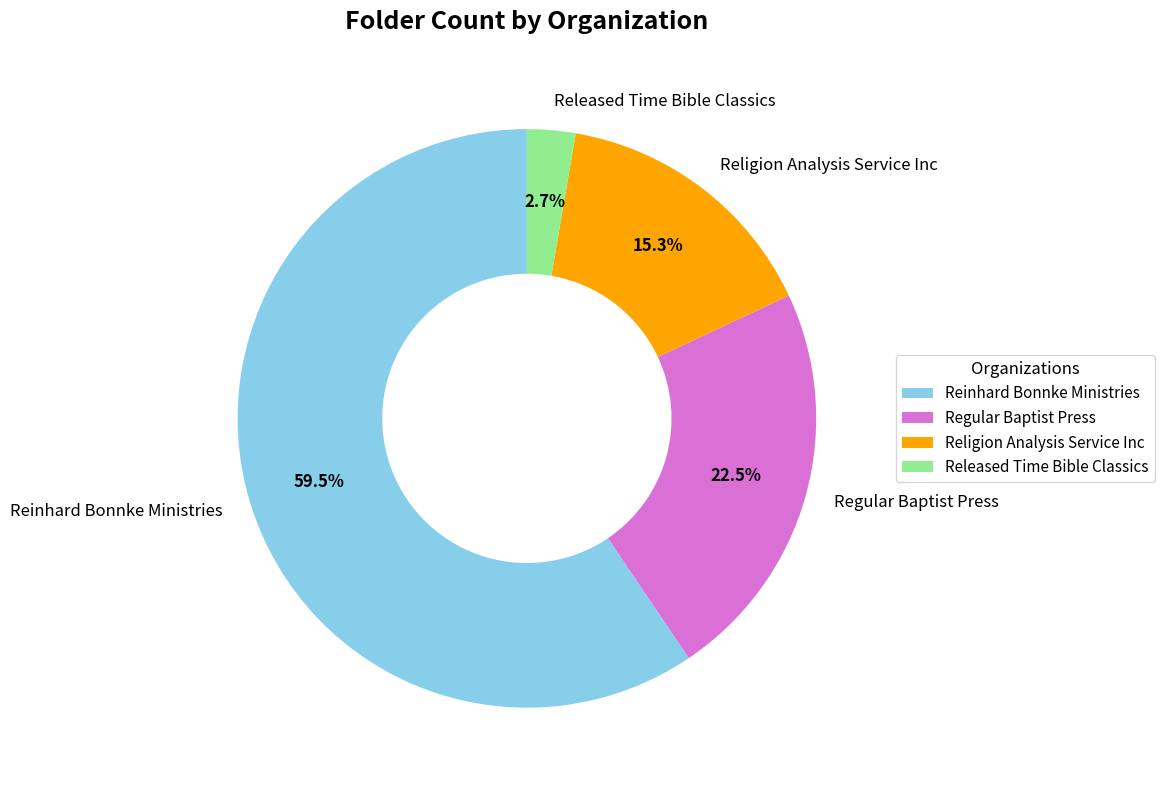

To the nearest percent, what percentage of the pie is Religion Analysis Service Inc?

15%